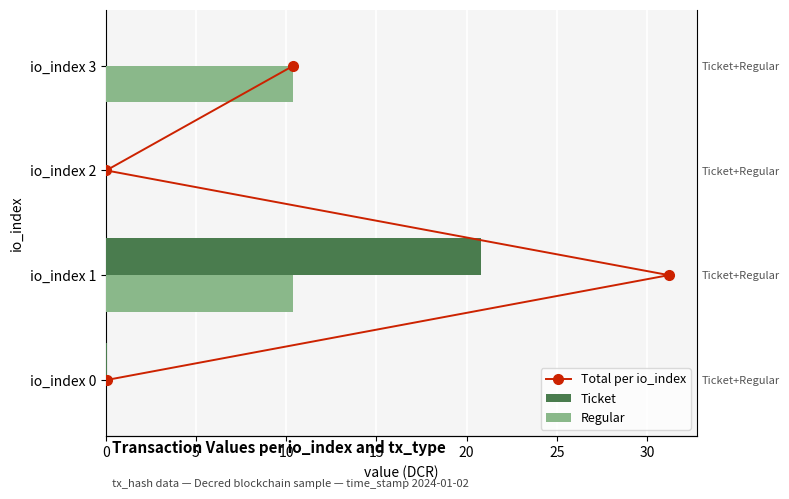

What are all the series names shown in the legend?

Total per io_index, Ticket, Regular